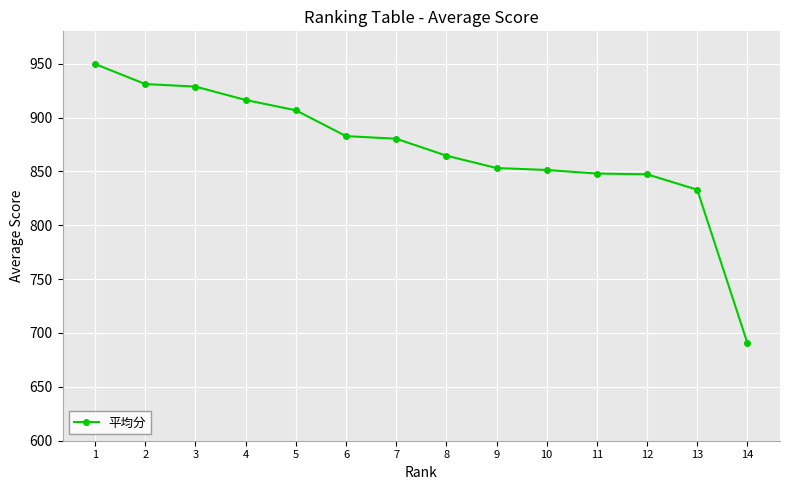

How many data points does each series have?

14